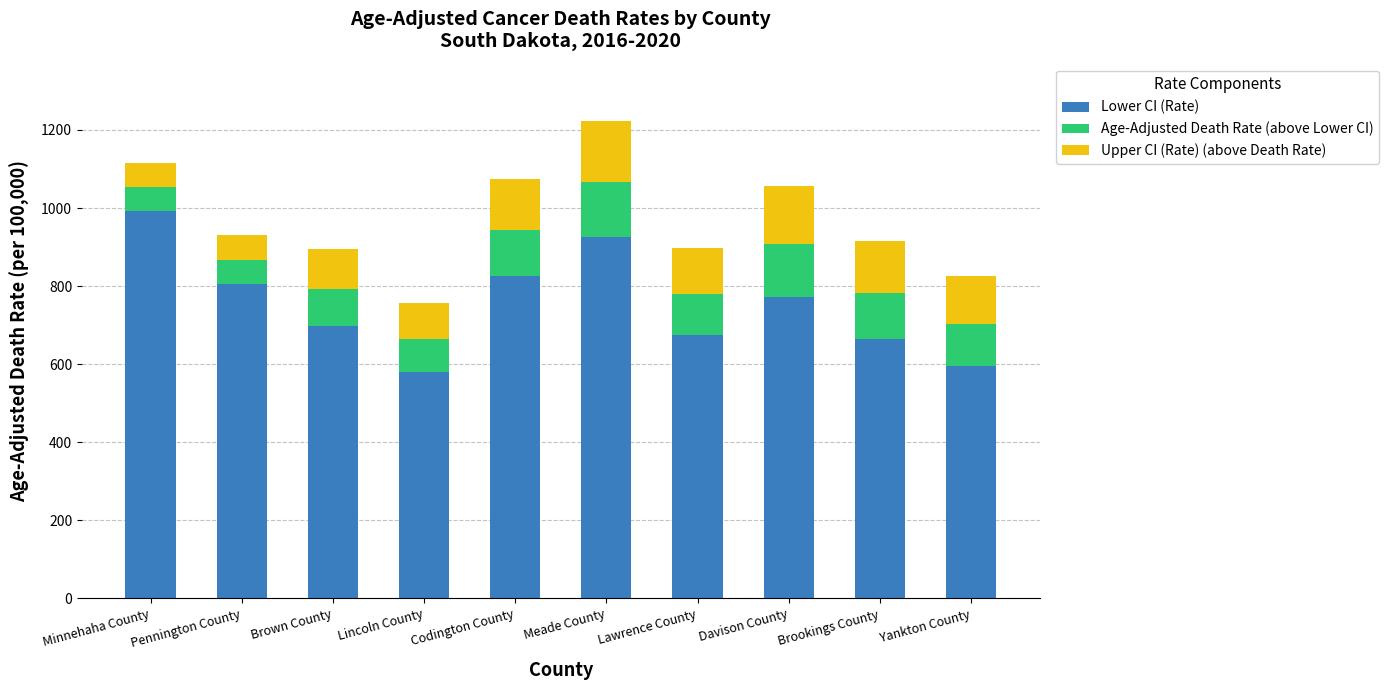

Read the Lower CI (Rate) value at Lawrence County.

675.6